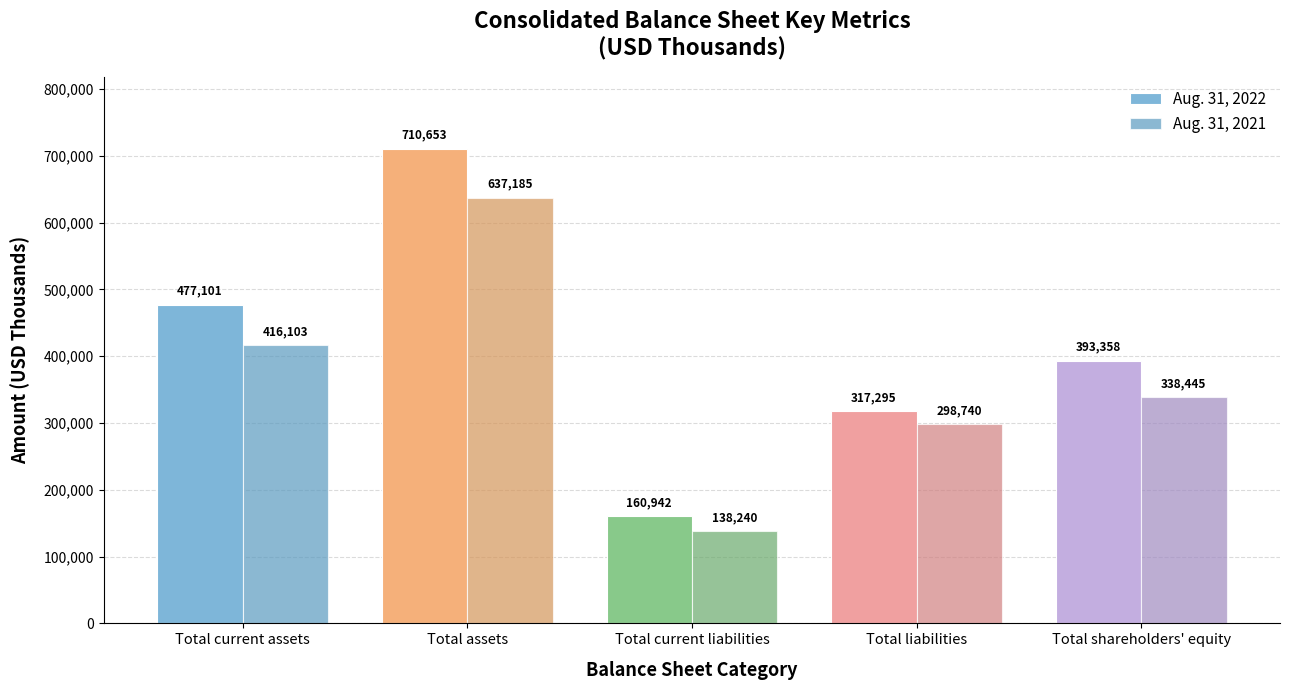

List the series in order of their overall mean, highest first.

Aug. 31, 2022, Aug. 31, 2021